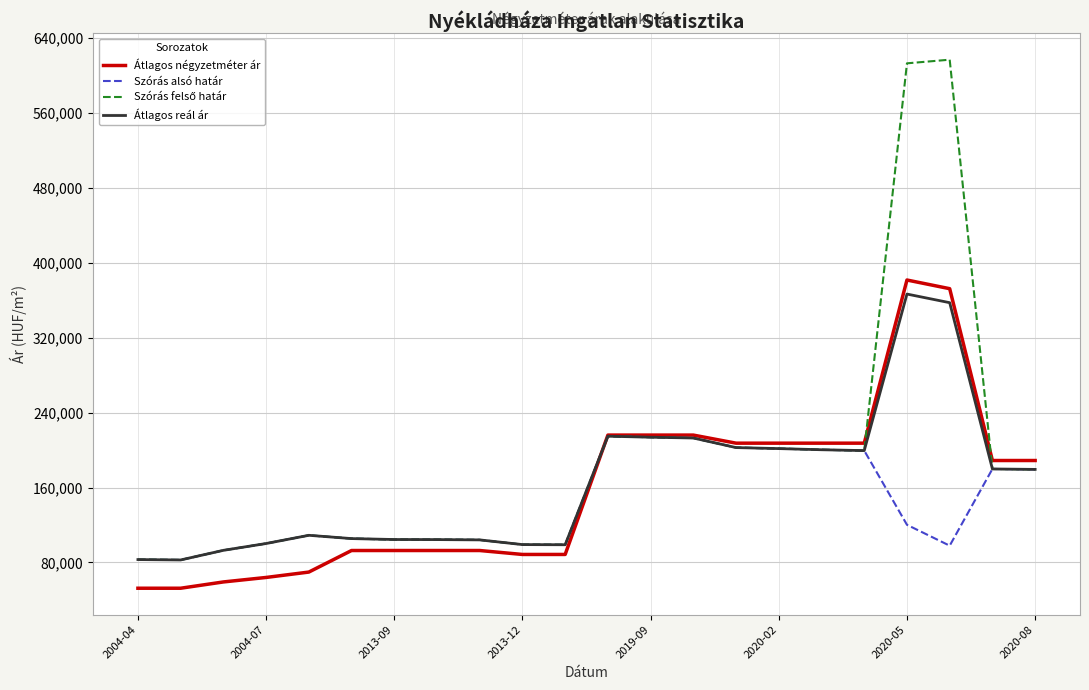

How many lines are shown in the chart?

4